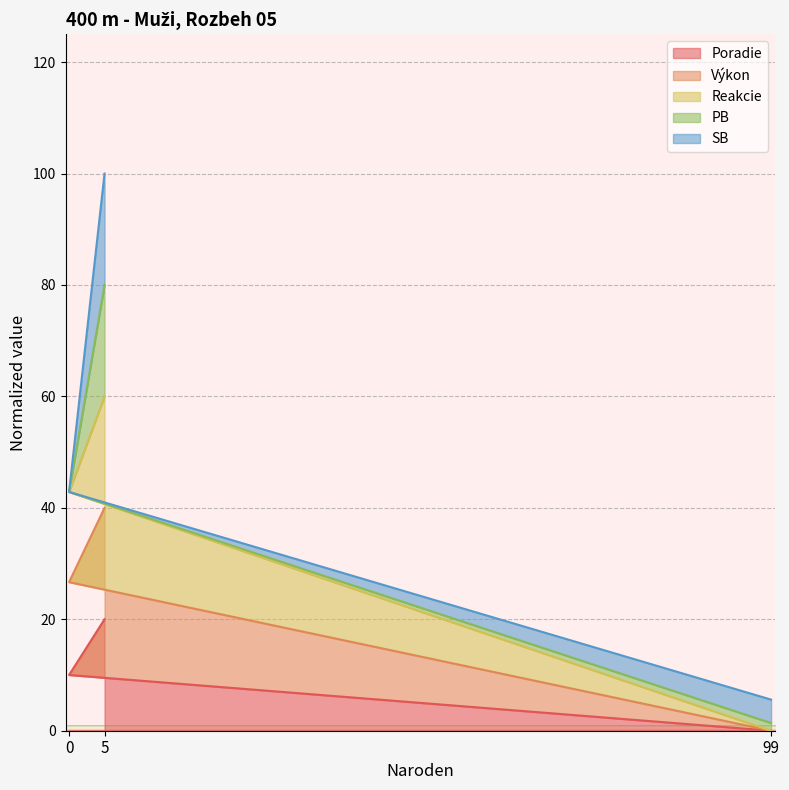

Is it true that Poradie equals 8.6 at 99?

False